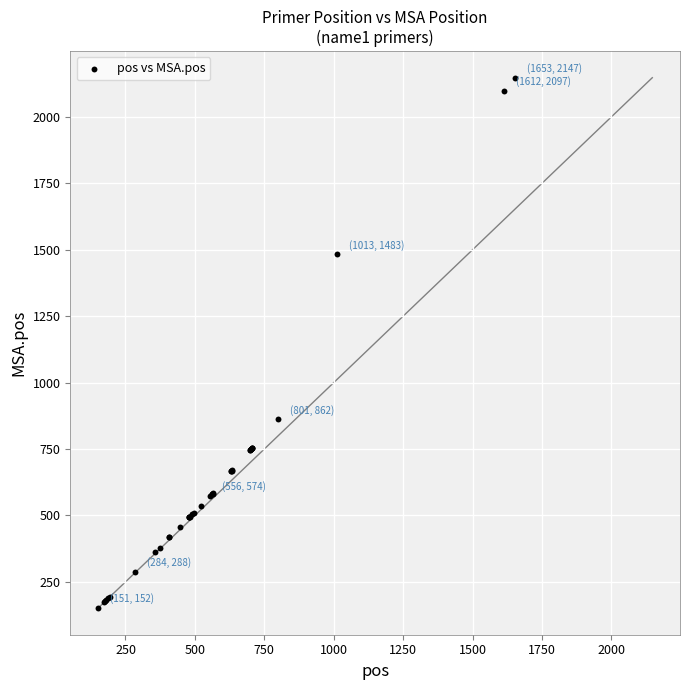

What Y value in the scatter plot is closest to 1149?

862